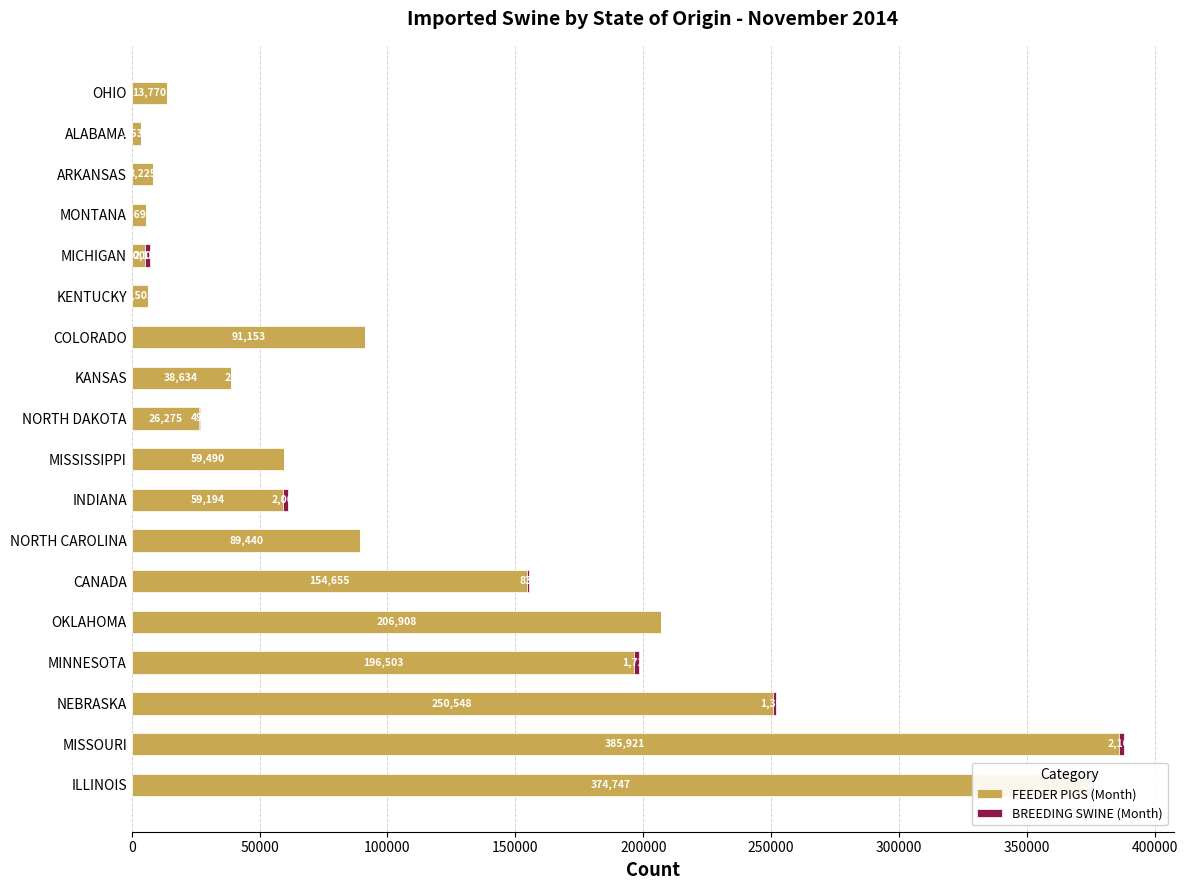

At which category is the sum across all series the highest?

MISSOURI